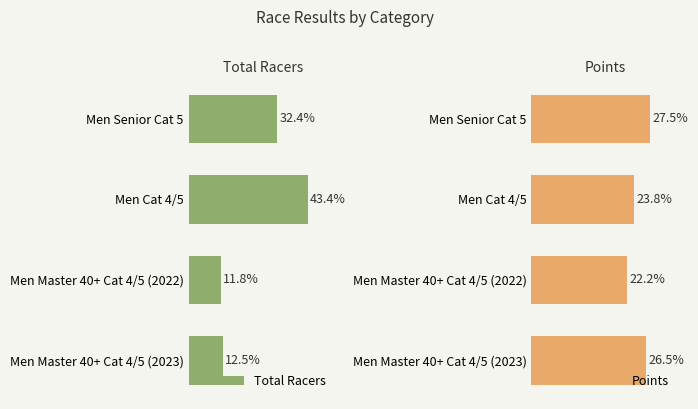

Between Men Senior Cat 5 and Men Master 40+ Cat 4/5 (2023), which series saw the biggest shift?

Total Racers